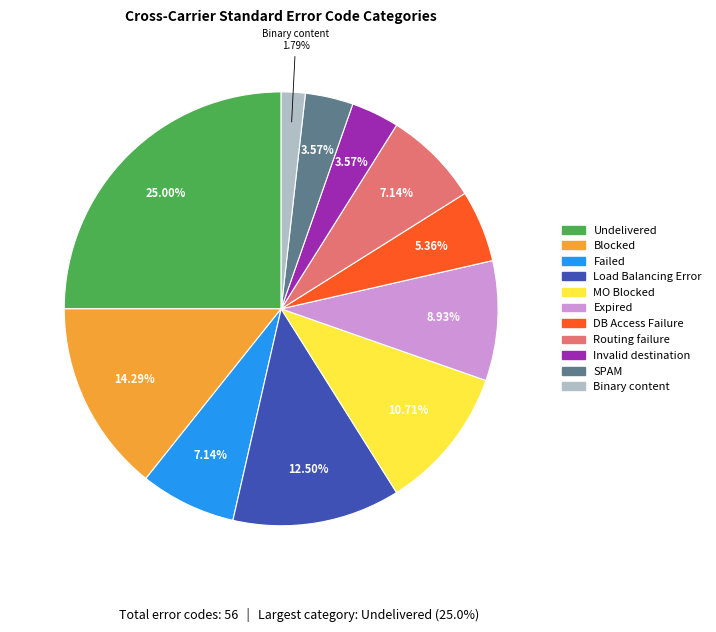

To the nearest percent, what is the average slice percentage?

9%